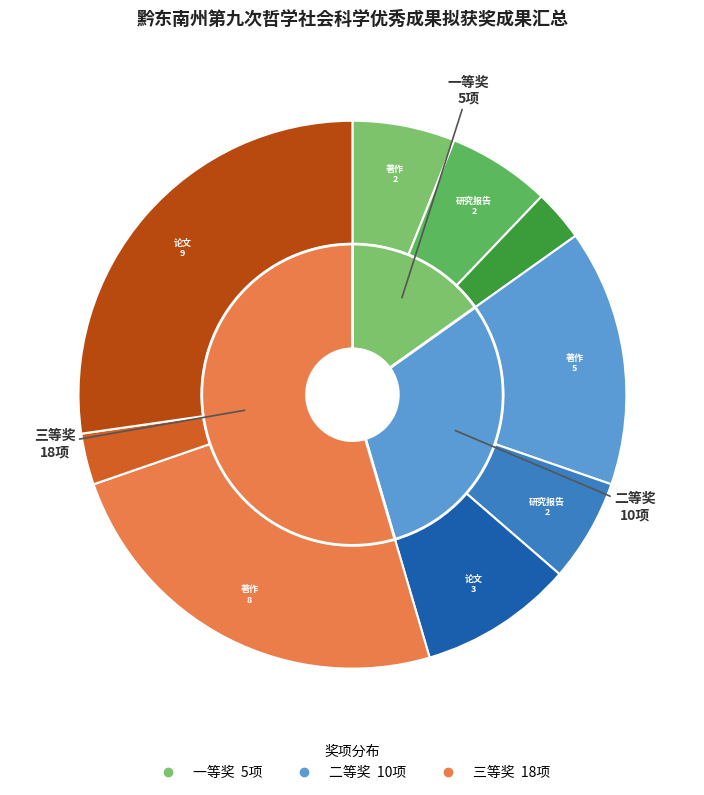

What is the change in value from 一等奖 to 三等奖?

+13